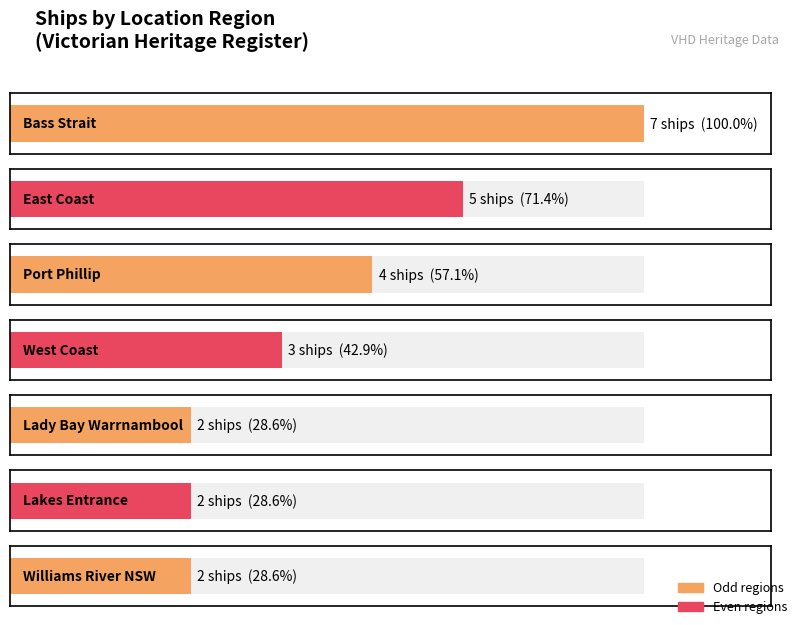

What is the value of the 5th bar from the left?

2